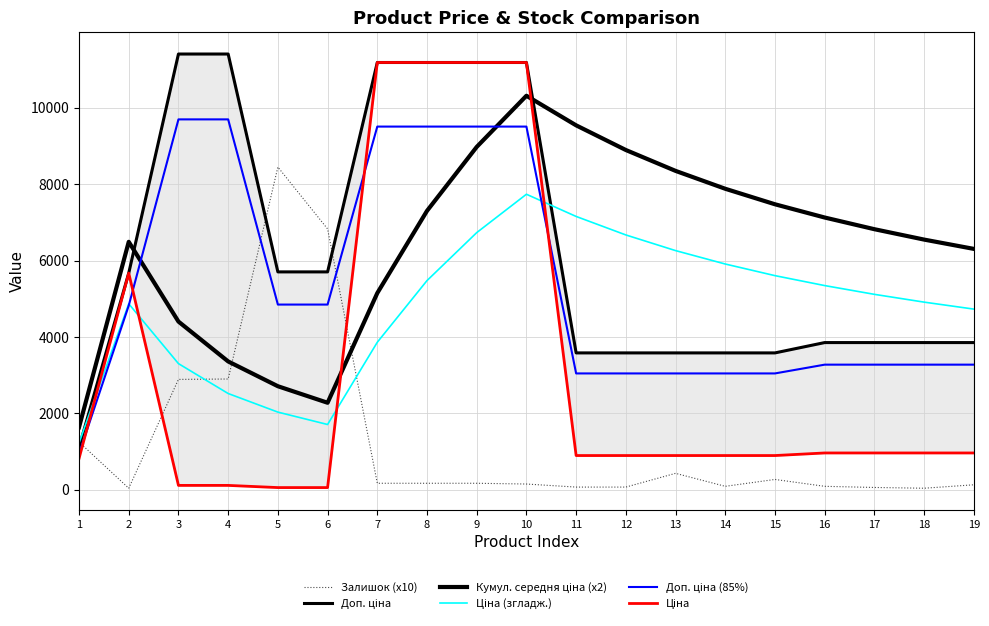

Count the number of categories in the chart.

19